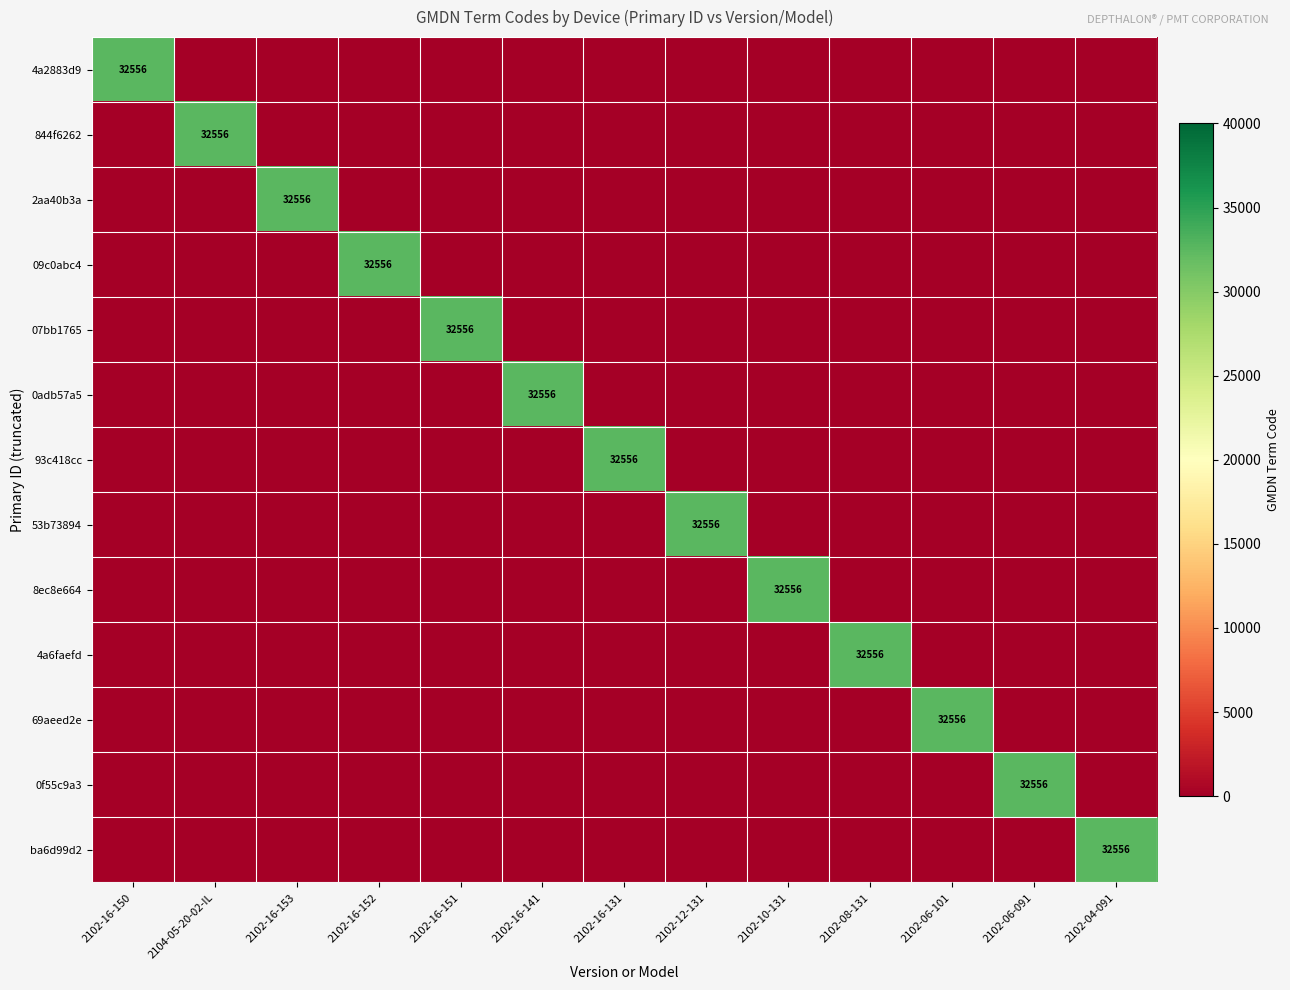

How many categories are shown in the chart?

13